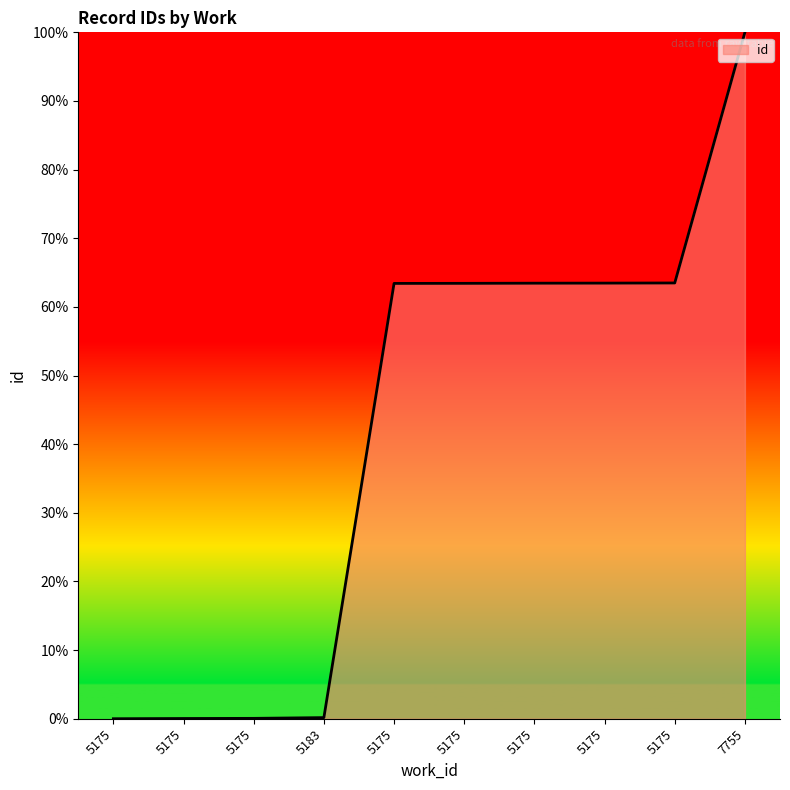

Rank the categories by value from highest to lowest.

7755, 5175, 5175, 5175, 5175, 5175, 5183, 5175, 5175, 5175